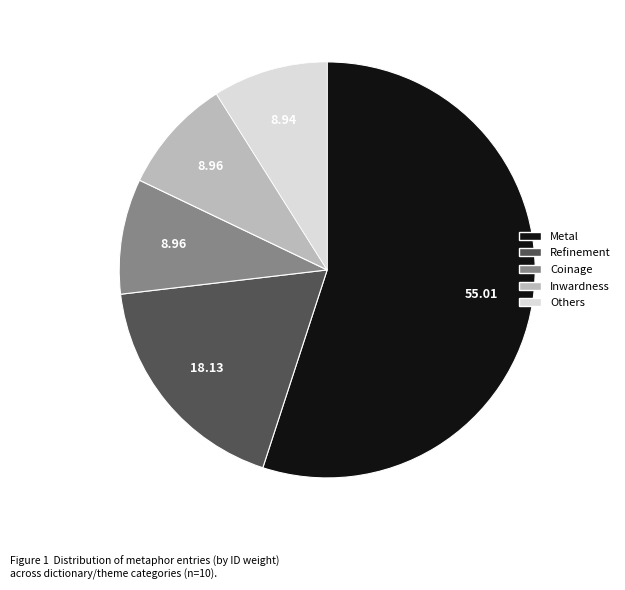

Does any single category account for the majority?

Yes